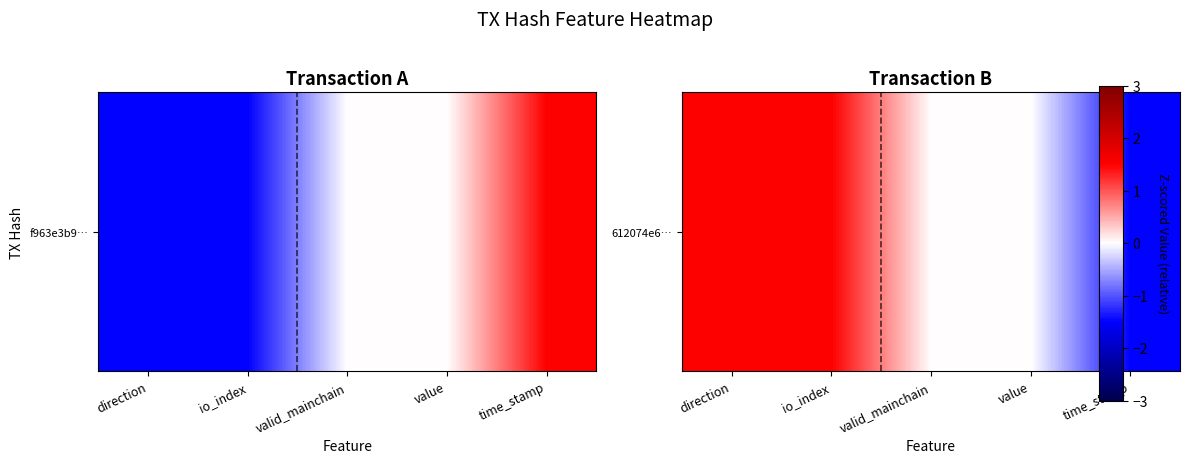

At which category does the chart reach its minimum across all series?

time_stamp